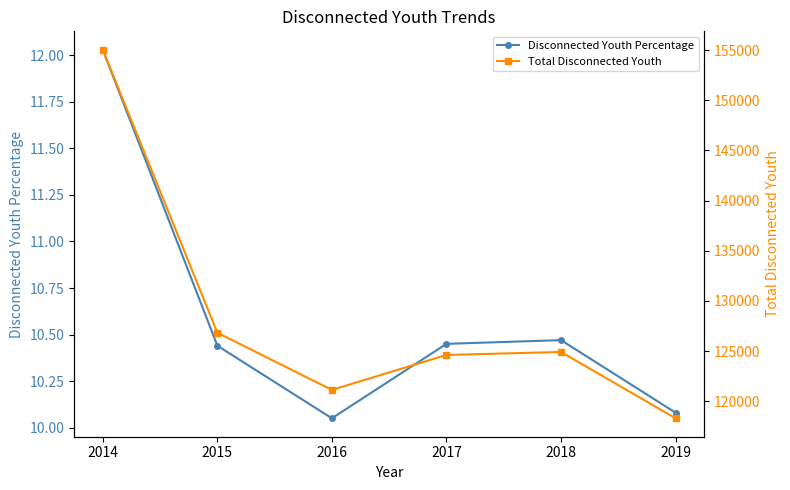

What is the value of the Disconnected Youth Percentage point at the 6th from the left?

10.1